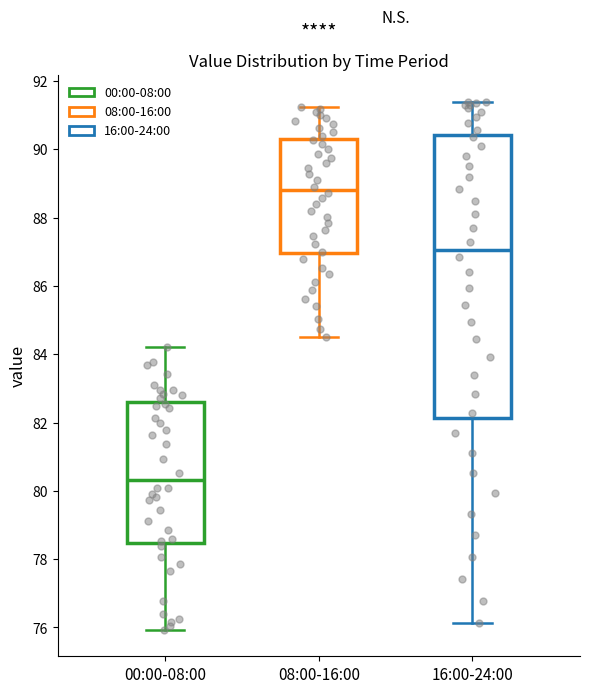

Comparing the boxes themselves (not the whiskers), which one is the tallest?

16:00-24:00